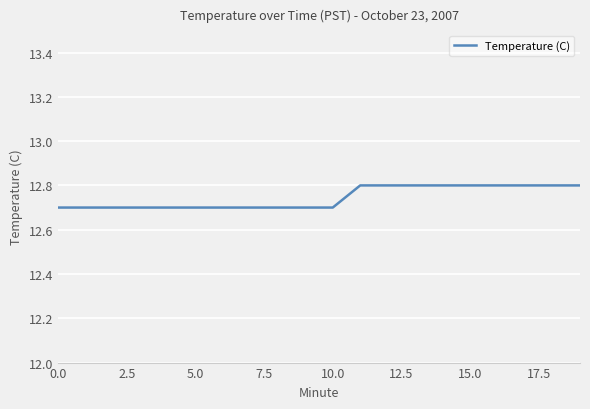

Is this an area chart (filled region under the line)?

No